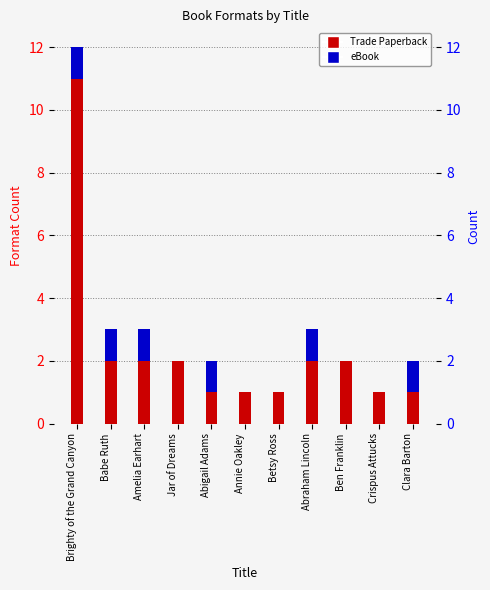

Which category has the lowest value across all series?

Jar of Dreams